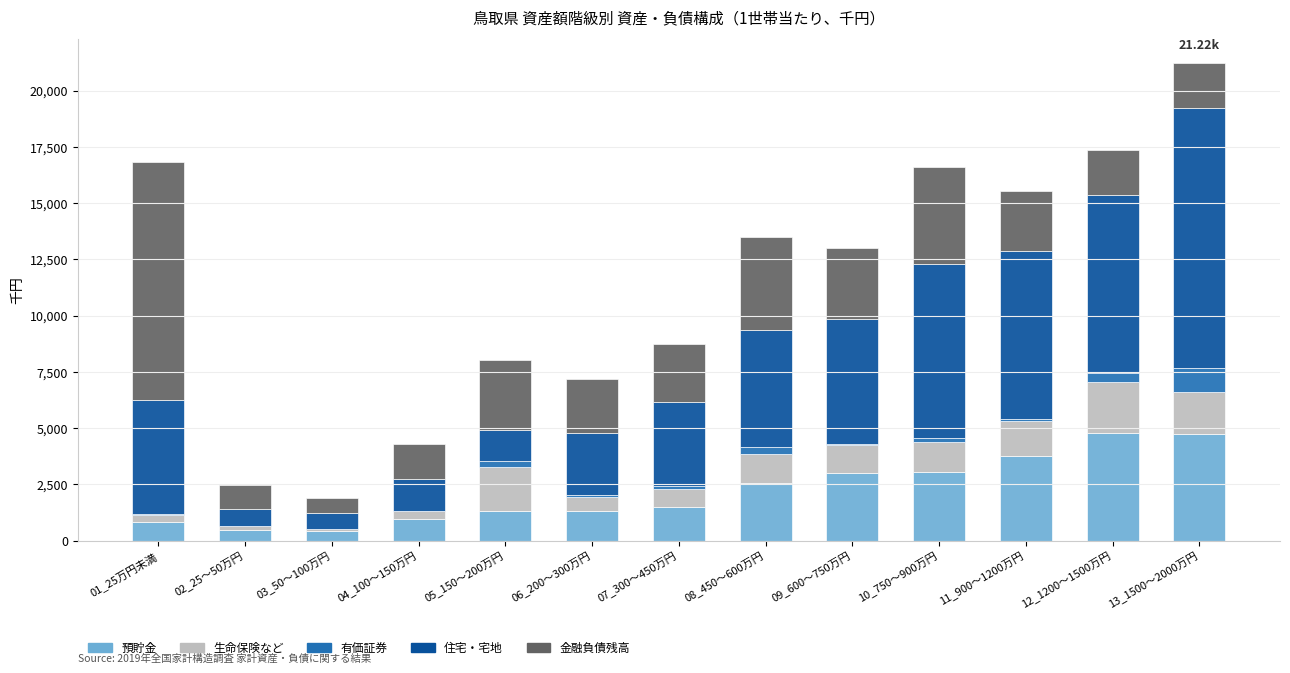

At which category is the sum across all series the highest?

13_1500～2000万円